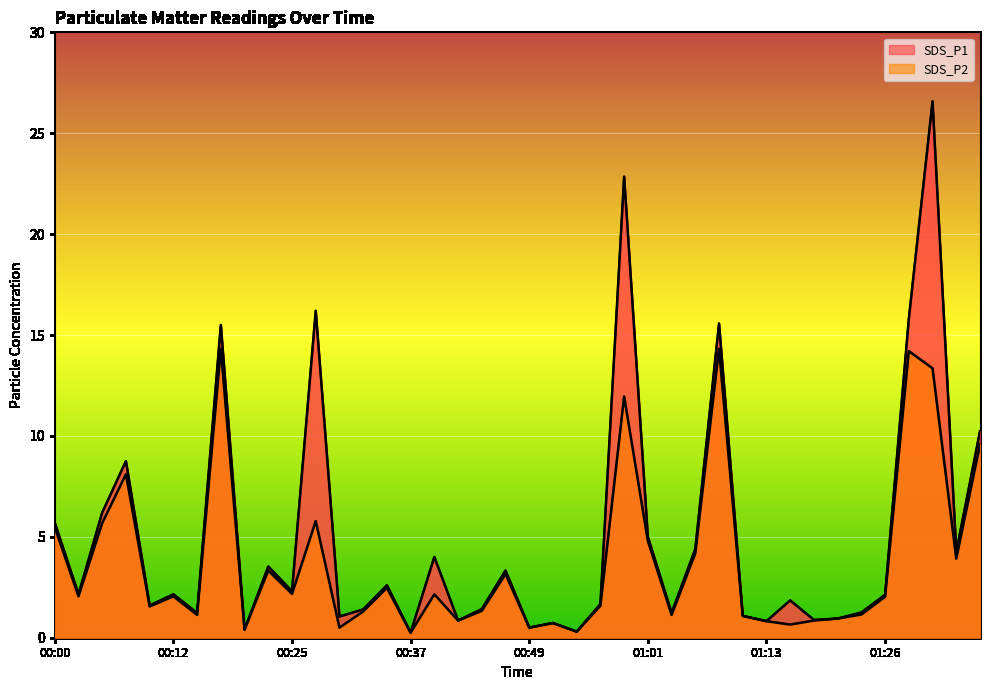

Does the chart display data point markers on the line(s)?

No